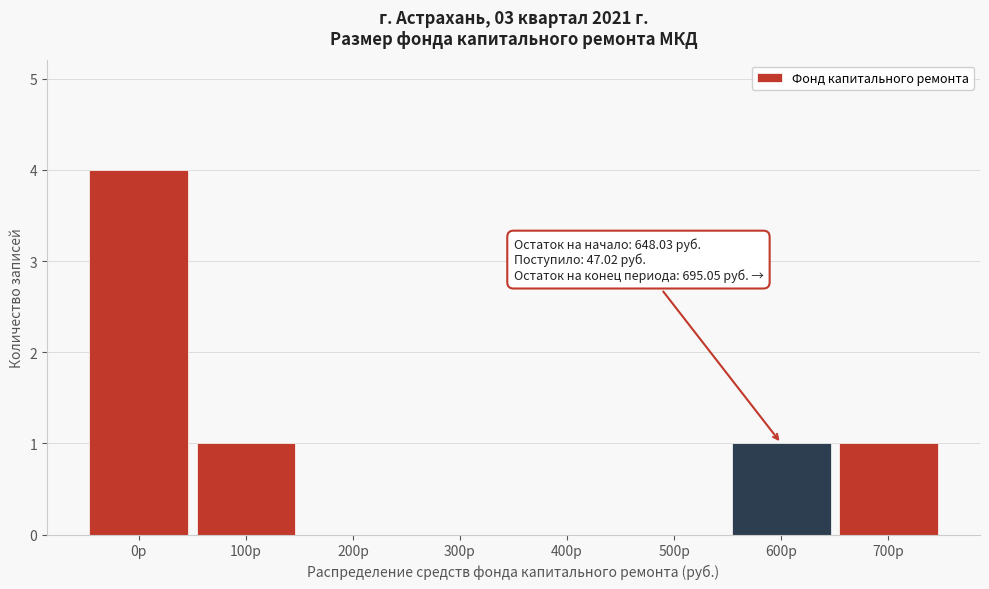

Reading left to right, what are all the values shown in this chart?

0р=4	100р=1	200р=0	300р=0	400р=0	500р=0	600р=1	700р=1